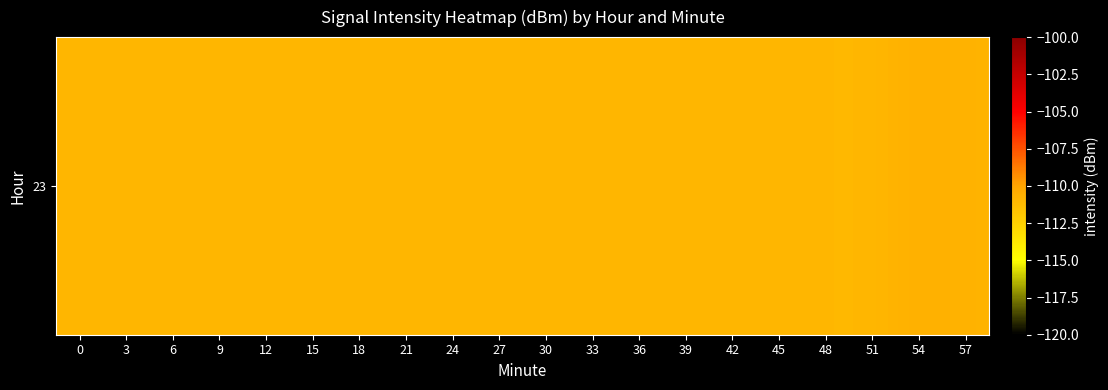

How many data points does each series have?

20